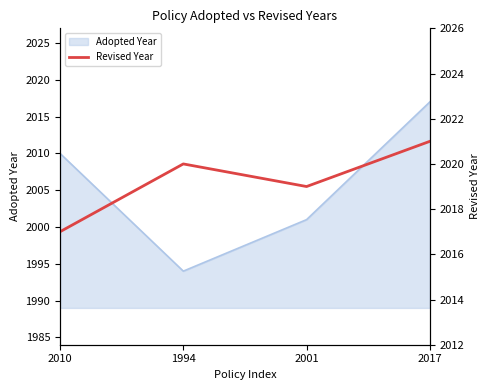

Is it true that the value at 2017 is 453?

False